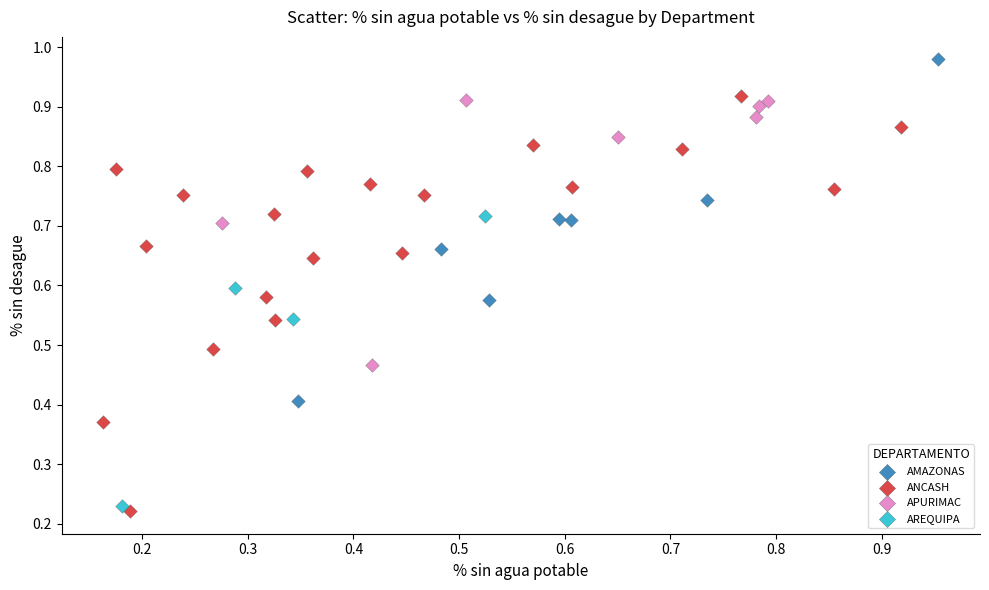

Which series reaches the maximum Y coordinate?

AMAZONAS